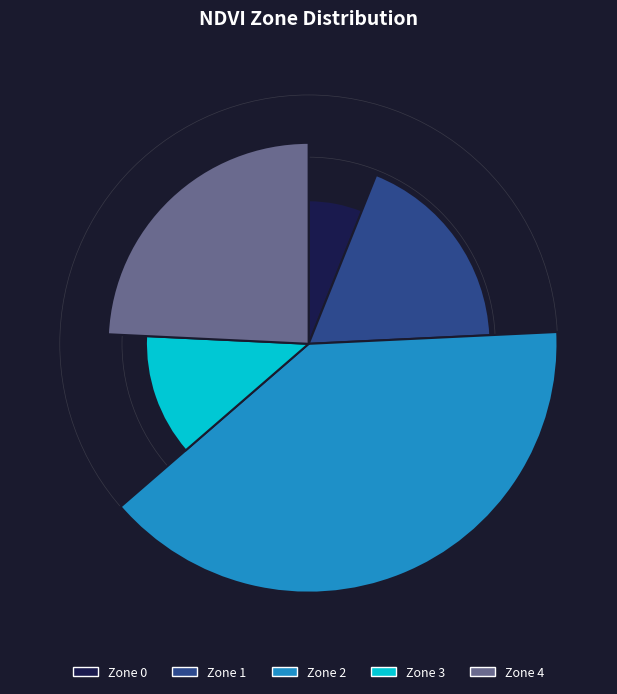

What is the change in value from Zone 0 to Zone 4?

+6